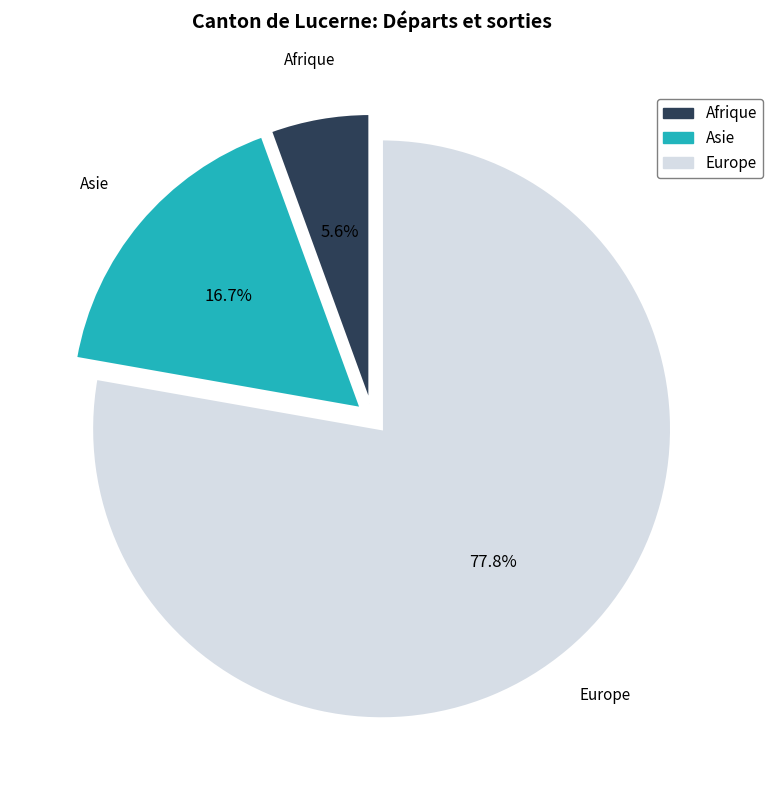

Which slice is the smallest?

Afrique